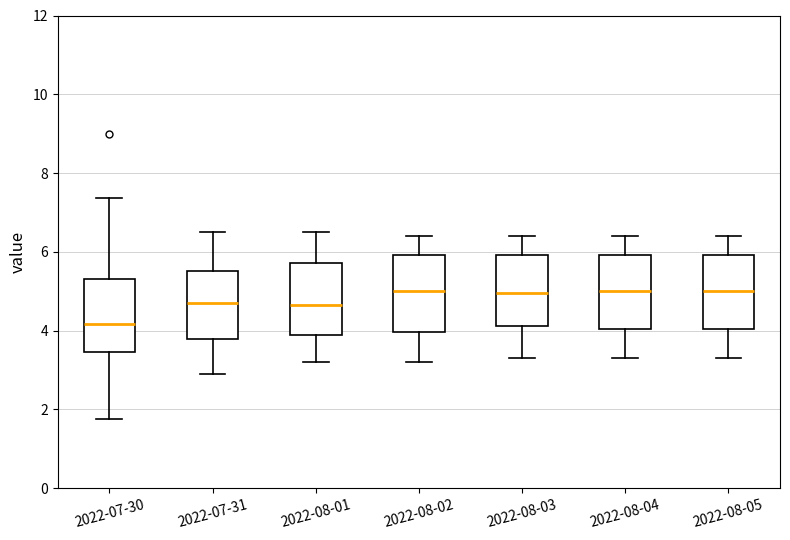

Which box has the lowest median line?

2022-07-30